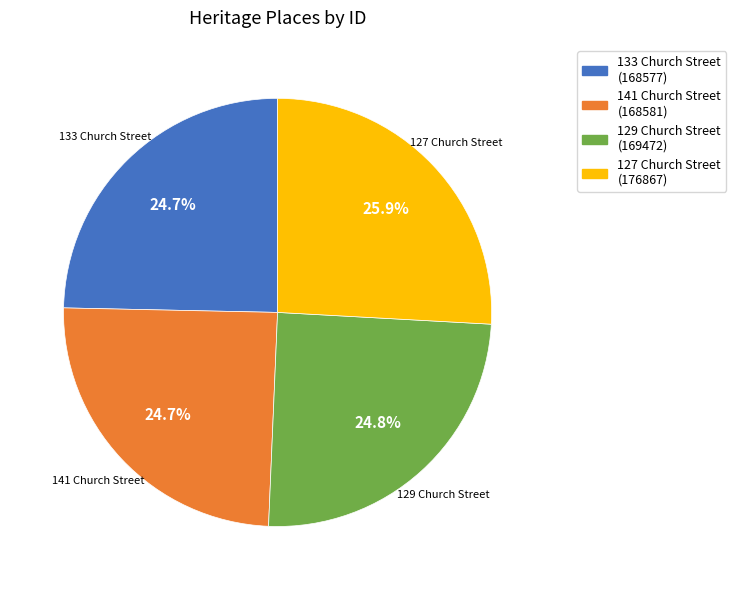

Is there any slice that represents more than half of the pie?

No